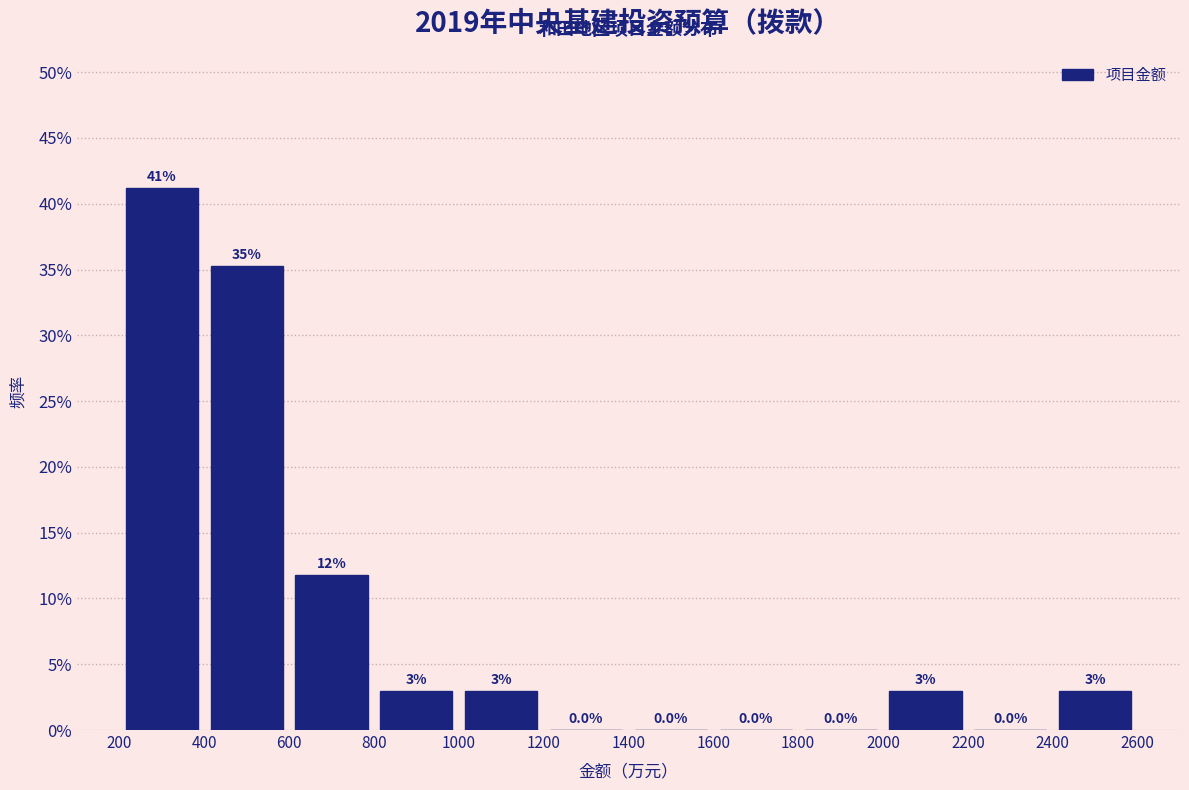

Over which range of the x-axis is the bar tallest?

200 to 400